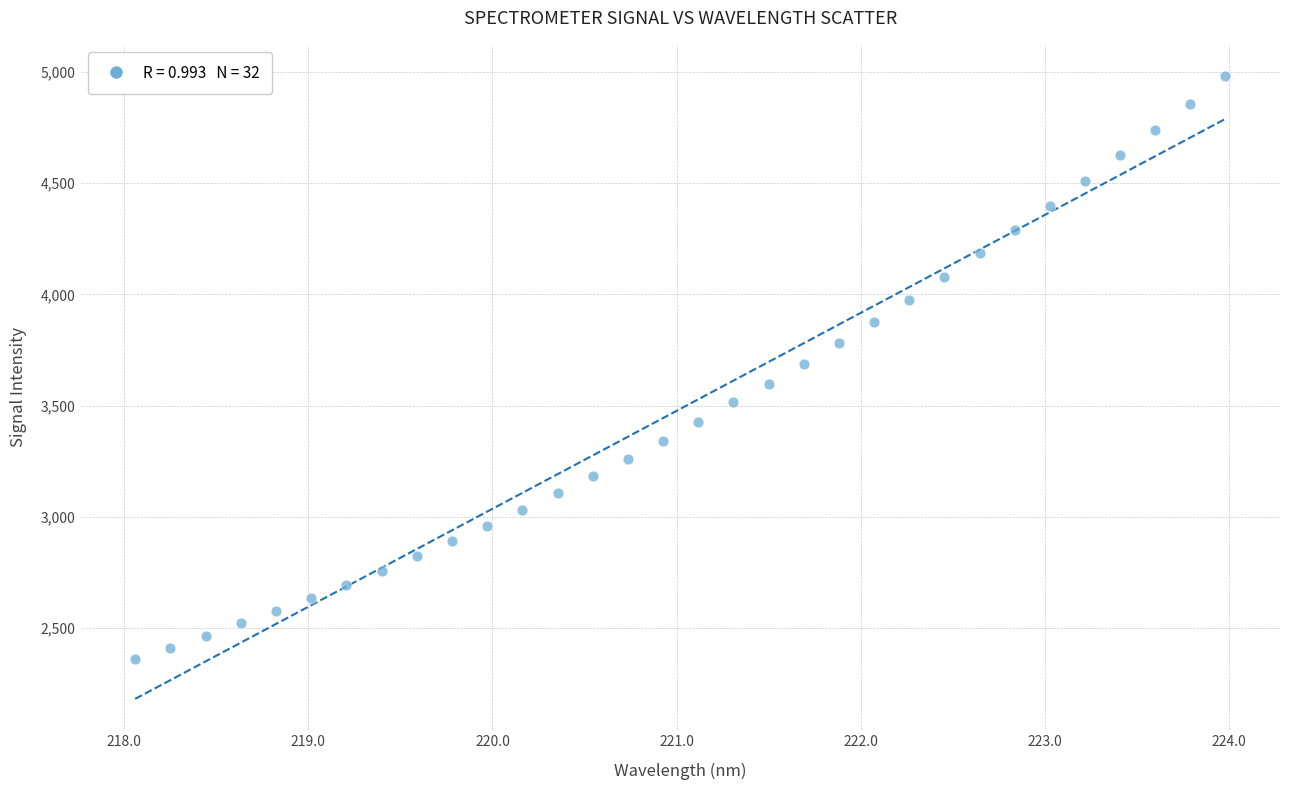

What is the range of X values (max minus min)?

5.9